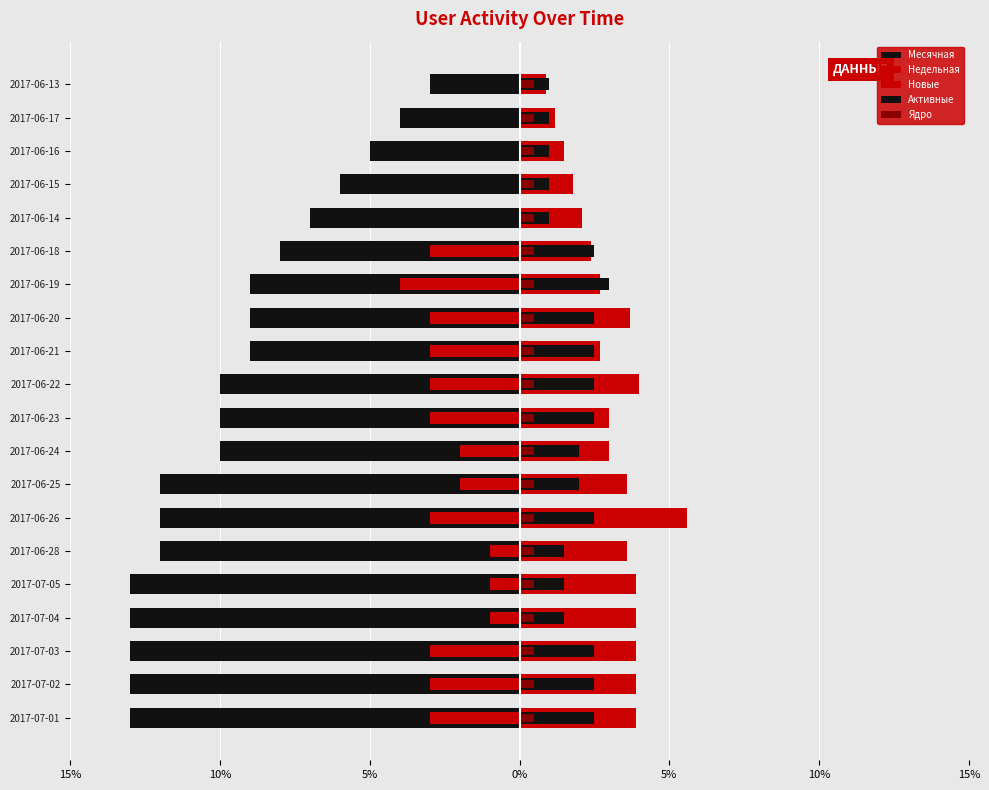

What is the average value of the Недельная series?

-1.9